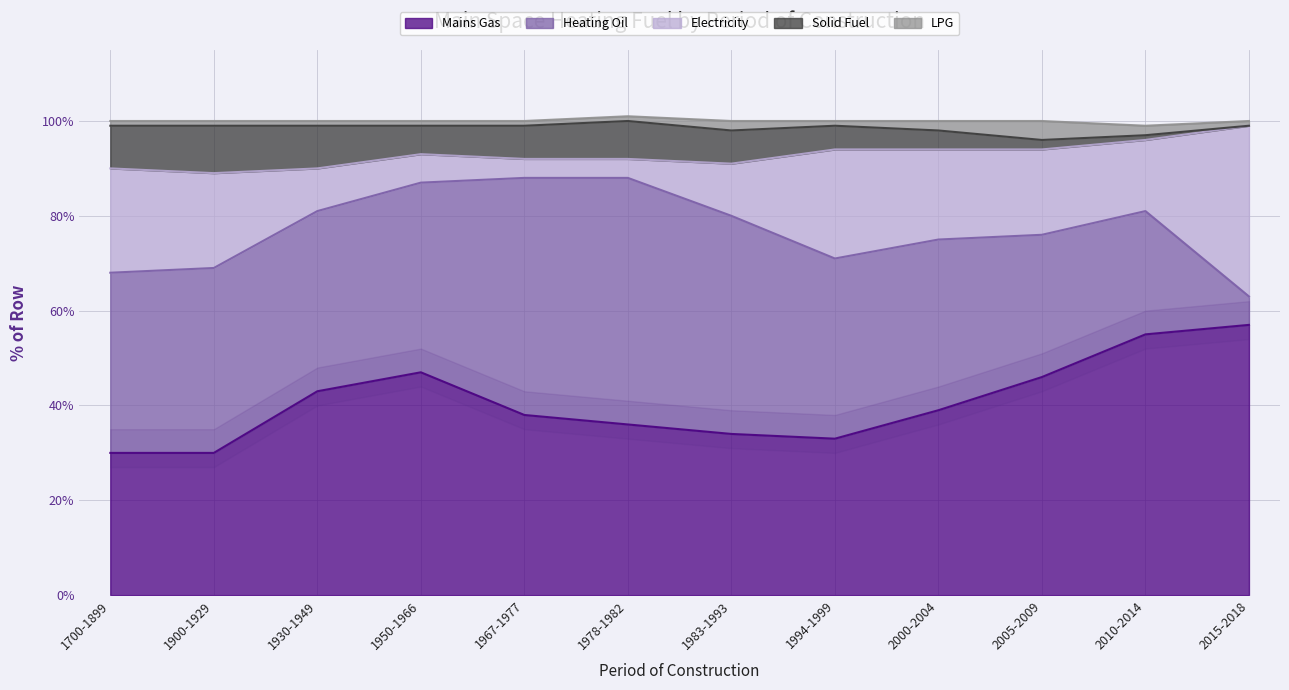

What is the sum of the Electricity values at 1978-1982 and 2010-2014?

19